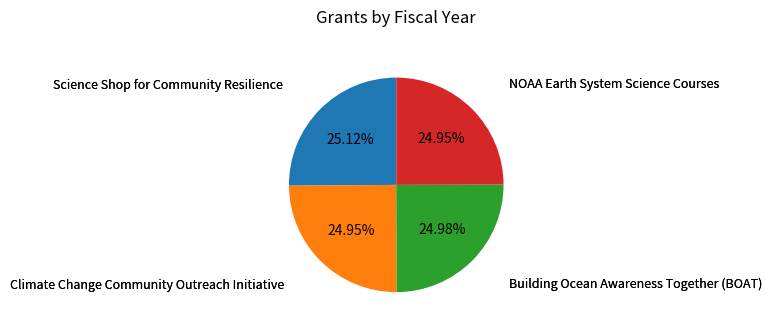

Is there a majority slice in this chart?

No